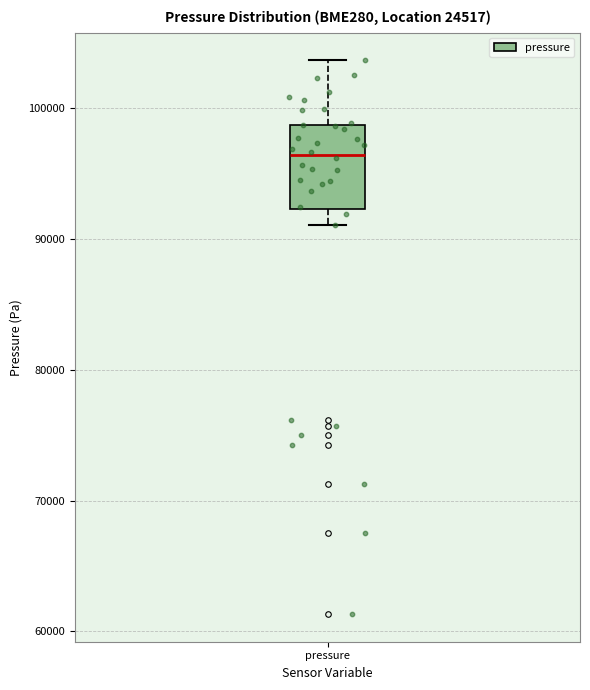

Read this box plot against the y-axis: the position of the median line, the range covered by the box, and the ends of both whiskers. The values are not printed on the chart, so give them approximately, as read against the axis.

median 96000, box 92000 to 99000, whiskers 91000 to 104000